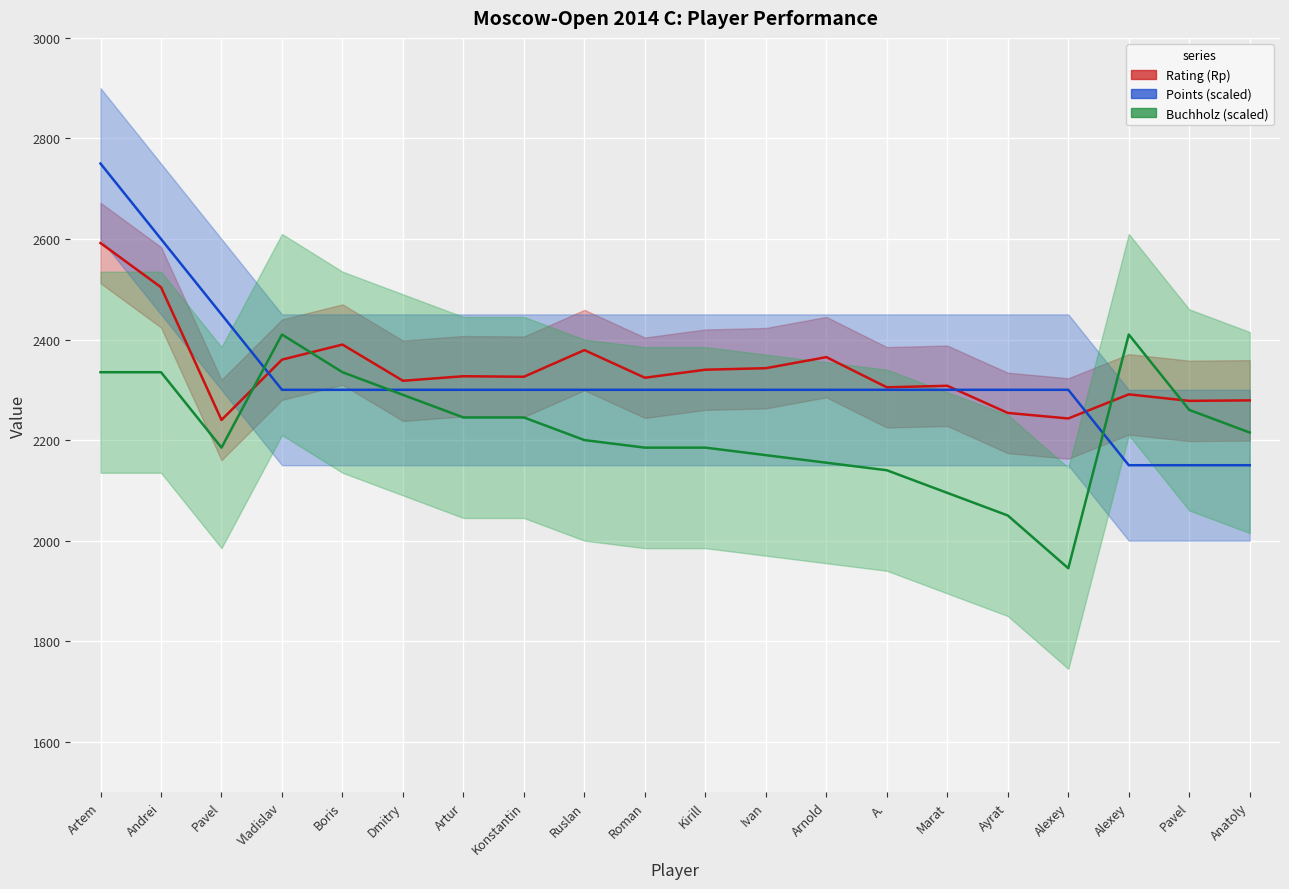

True or false: Points (scaled) has more than 1 points higher than both neighbors.

False